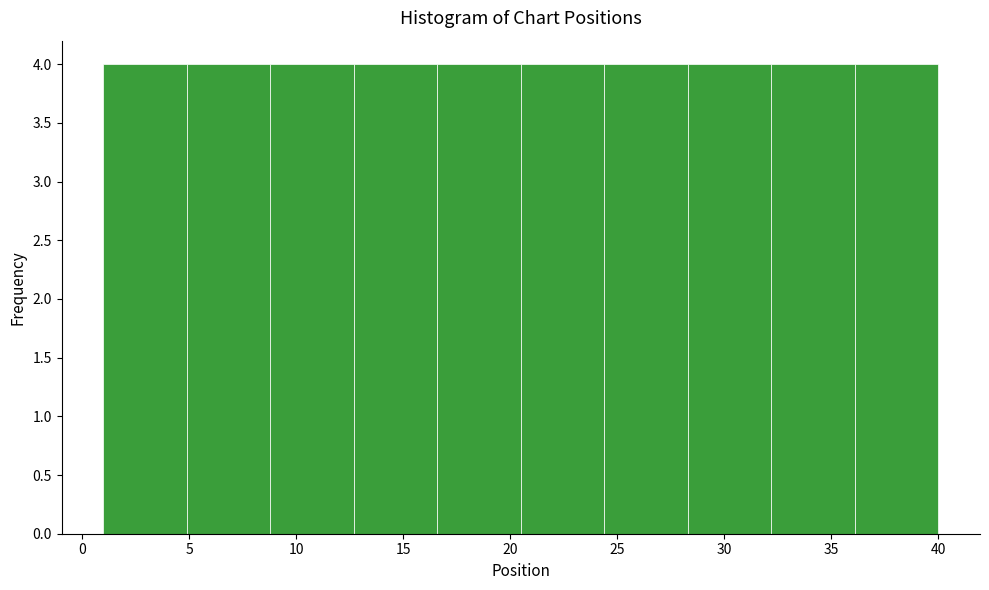

Reading left to right, transcribe this chart: for each bar, give the range it covers on the x-axis and its height. Neither the bar edges nor the heights are printed on the chart, so give them approximately, as read against the axes.

1.0 to 4.9: 4
4.9 to 8.8: 4
8.8 to 12.7: 4
12.7 to 16.6: 4
16.6 to 20.5: 4
20.5 to 24.4: 4
24.4 to 28.3: 4
28.3 to 32.2: 4
32.2 to 36.1: 4
36.1 to 40.0: 4